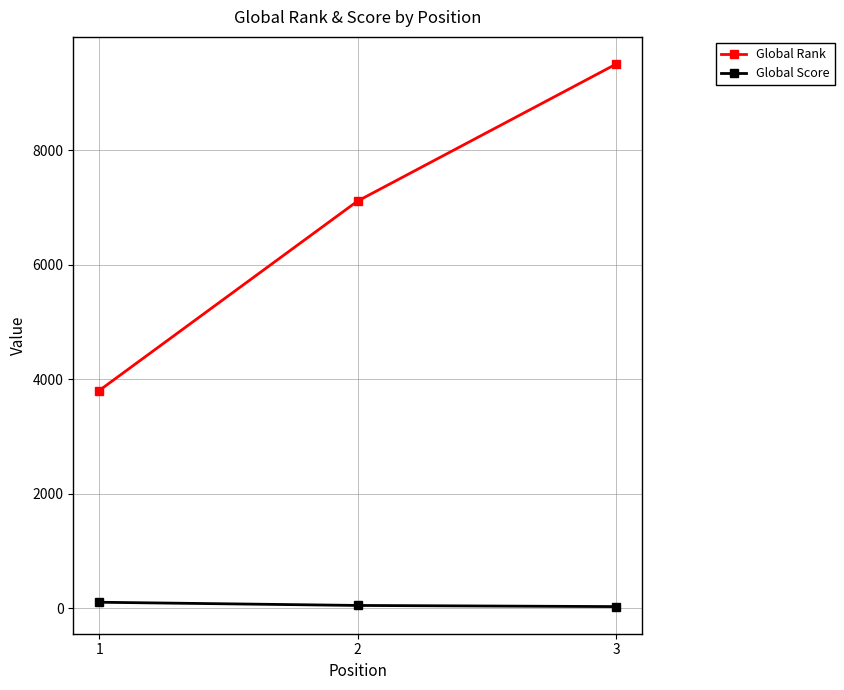

What is the value of the Global Rank point at the 1st from the left?

3800